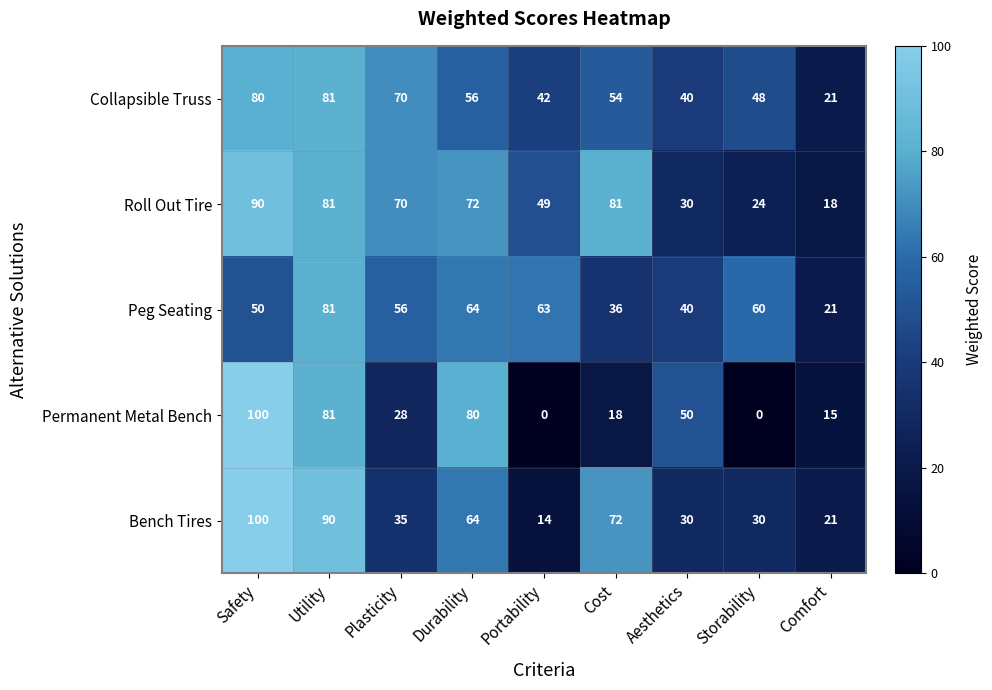

Which category has the highest value in the Peg Seating series?

Utility